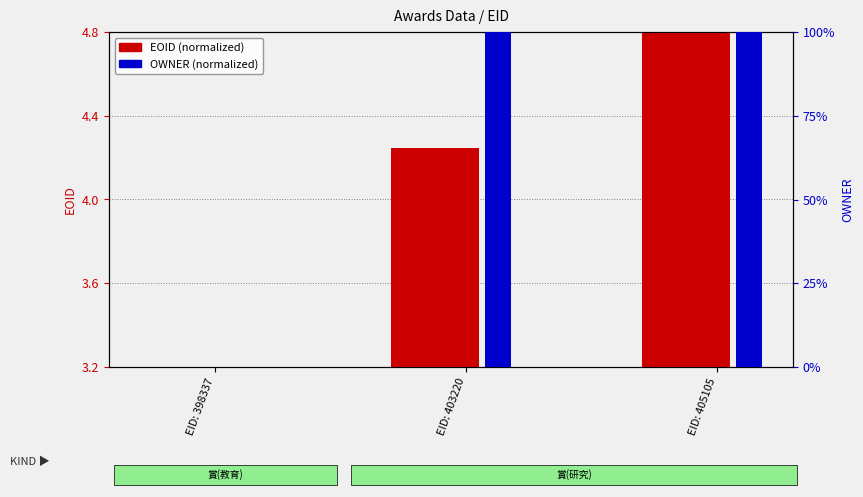

Reading left to right, list all the values displayed in this chart.

EOID (normalized): 0.0	1.0	1.6
OWNER (normalized): 0.0	100.0	100.0